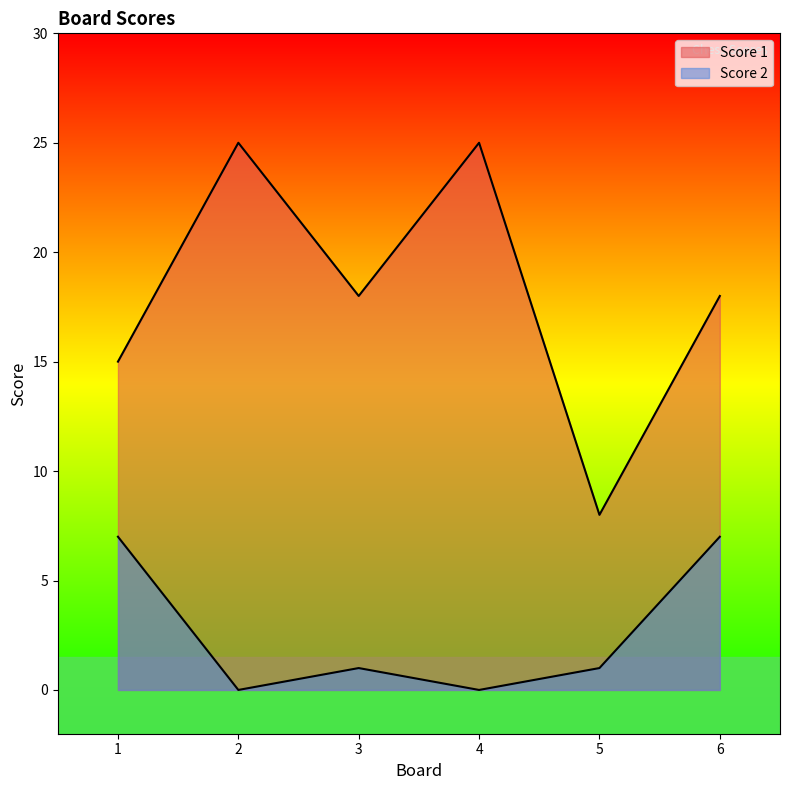

In Score 1, how many points are higher than both neighbors (excluding endpoints)?

2